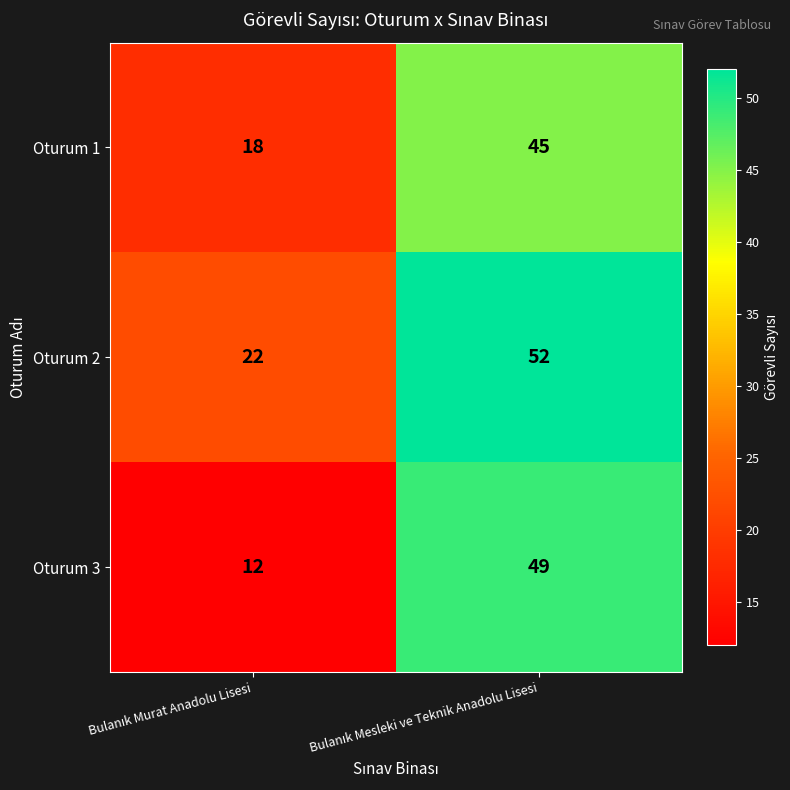

Reading right to left, transcribe all the data shown in this chart.

Oturum 1: 45	18
Oturum 2: 52	22
Oturum 3: 49	12